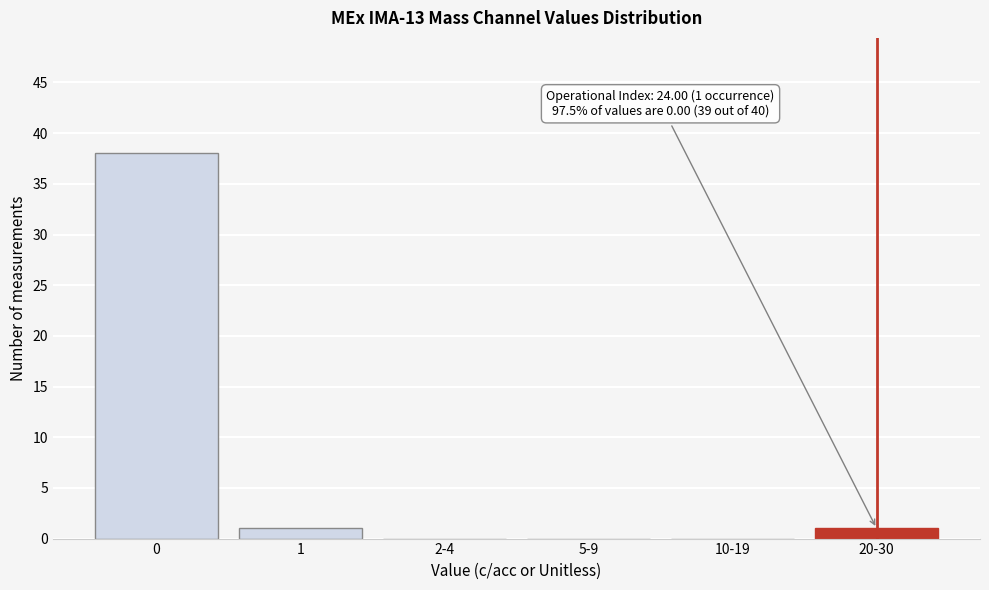

Reading left to right, transcribe all the data shown in this chart.

0=38	1=1	2-4=0	5-9=0	10-19=0	20-30=1